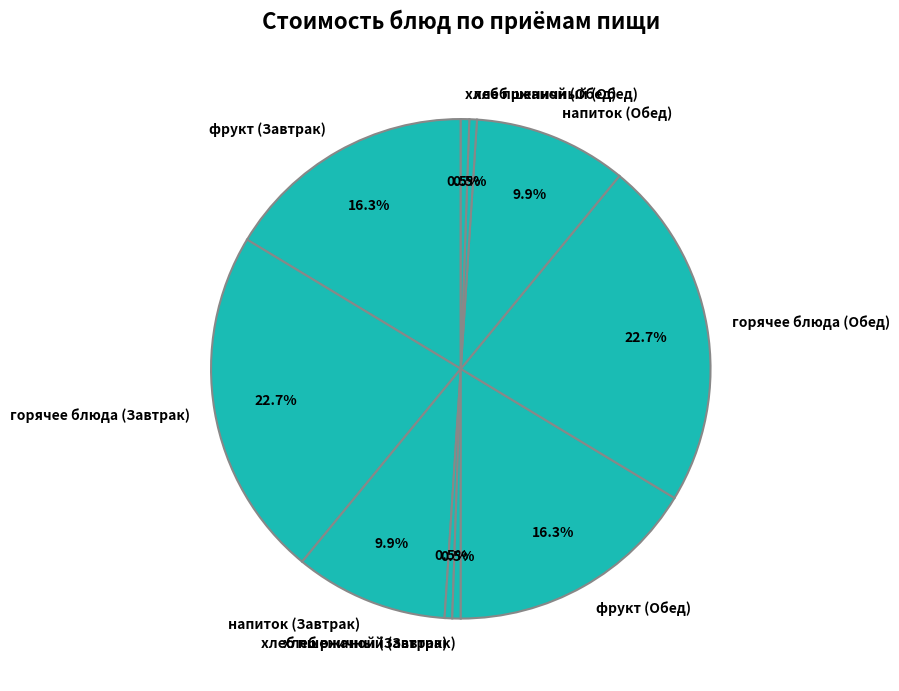

To the nearest percent, what is the difference between the largest and smallest slice percentages?

22%